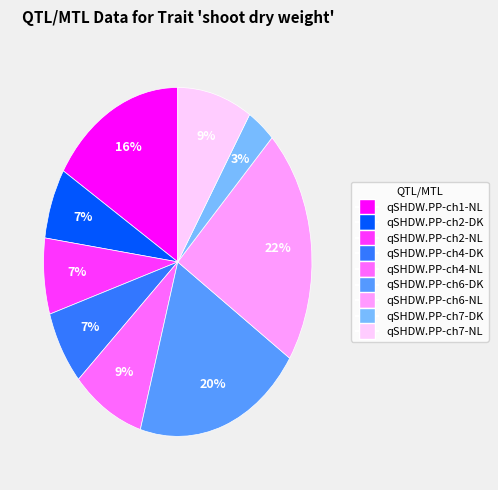

To the nearest percent, what is the difference between the qSHDW.PP-ch7-DK and qSHDW.PP-ch4-DK slice percentages?

4%